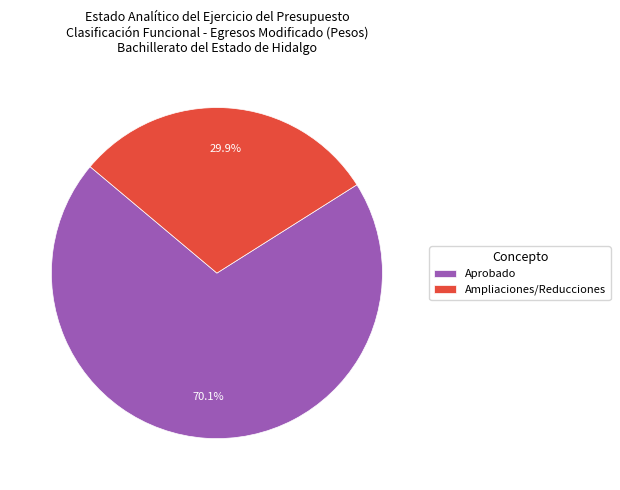

Which category has the biggest portion of the pie?

Aprobado